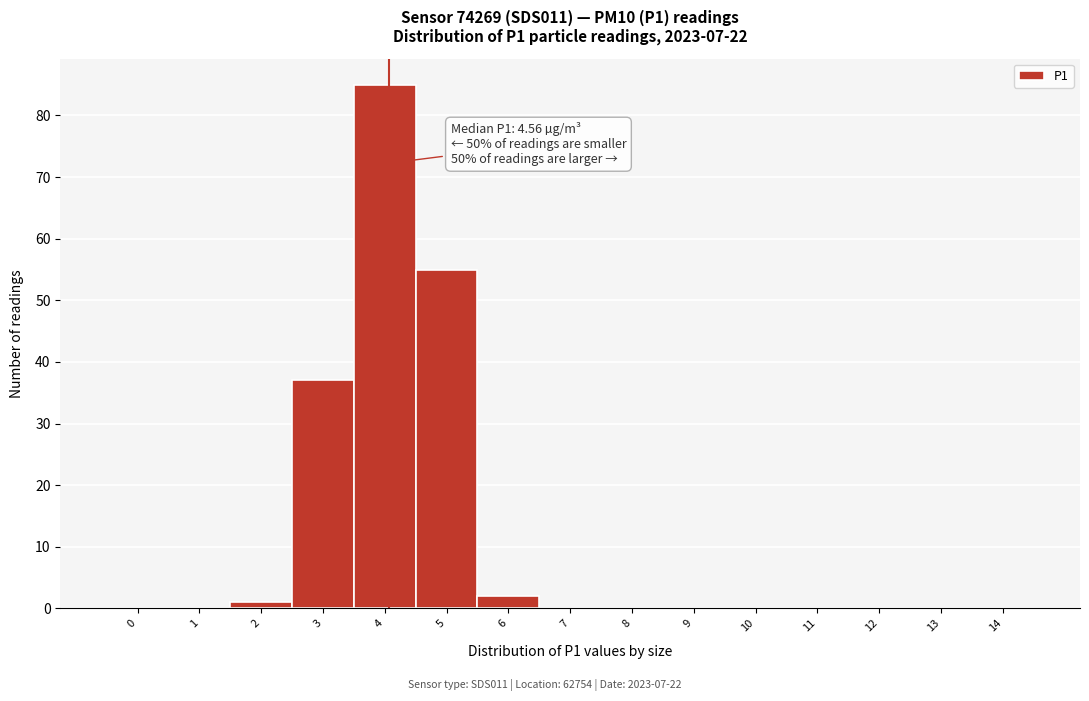

Reading left to right, transcribe all the data shown in this chart.

0=0	1=0	2=1	3=37	4=85	5=55	6=2	7=0	8=0	9=0	10=0	11=0	12=0	13=0	14=0